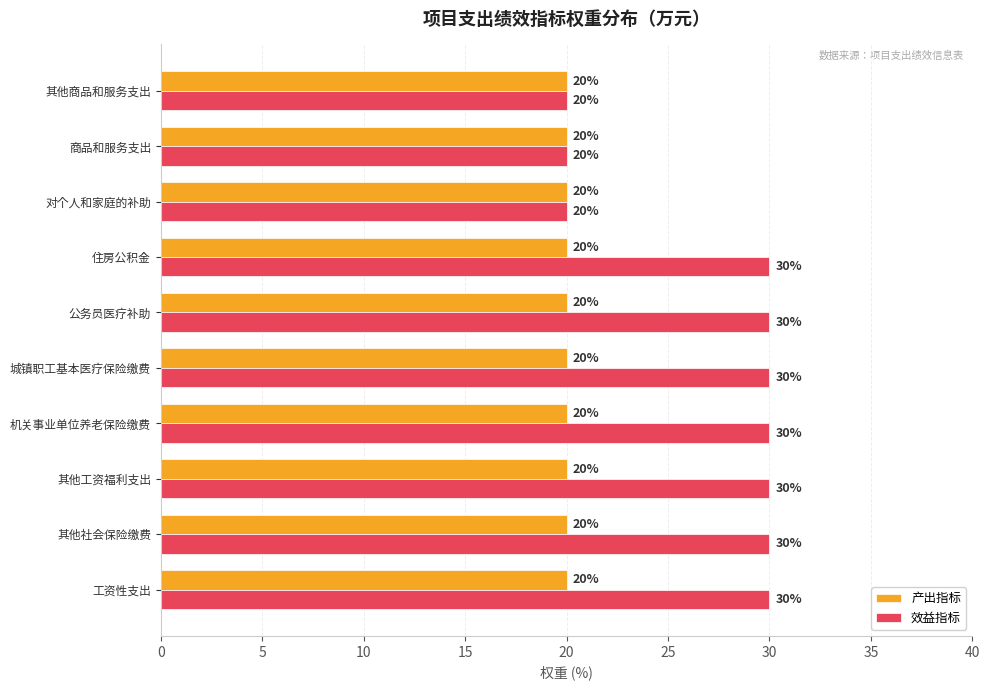

What is the total value across all series at 其他工资福利支出?

50